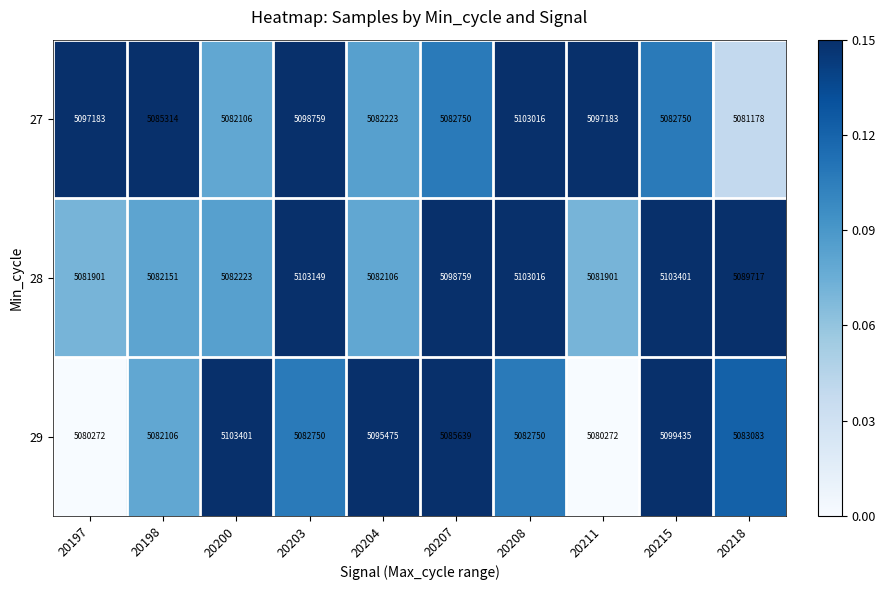

Is it true that 27 equals 2763589 at 20204?

False